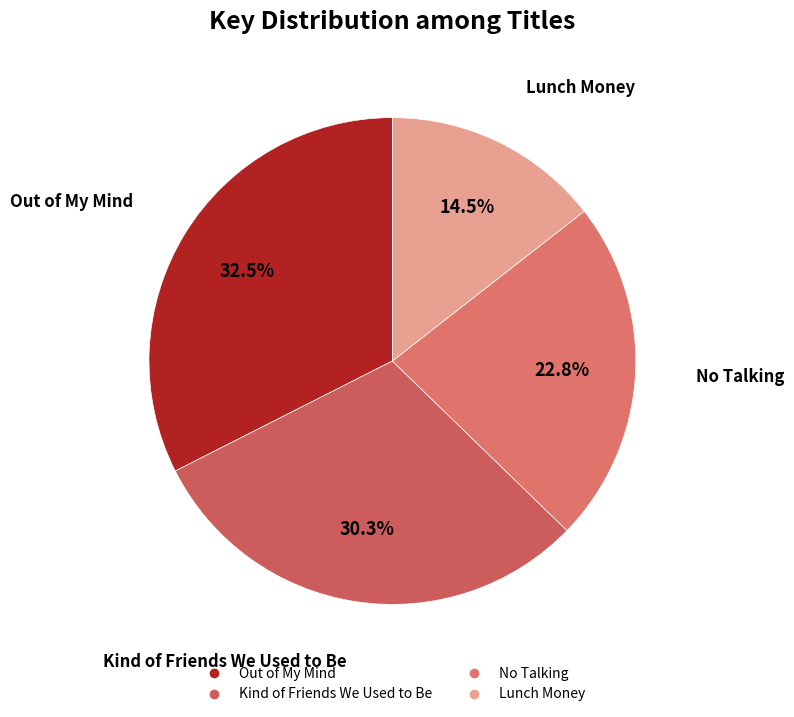

What percentage is the No Talking slice, to the nearest percent?

23%